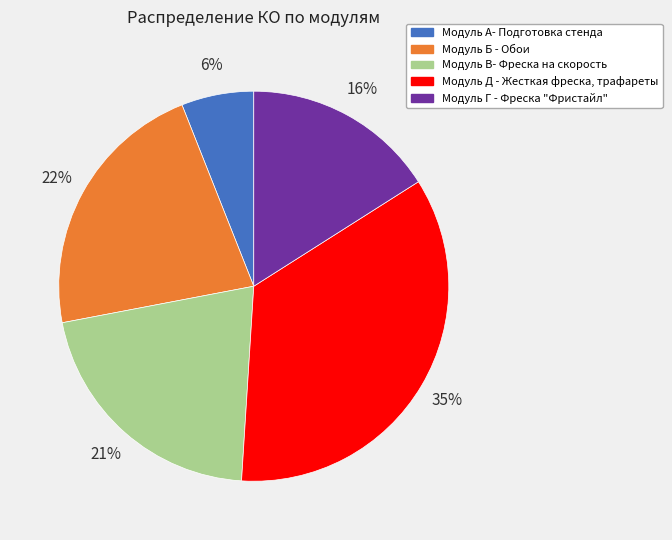

Which slice is the largest?

Модуль Д - Жесткая фреска, трафареты